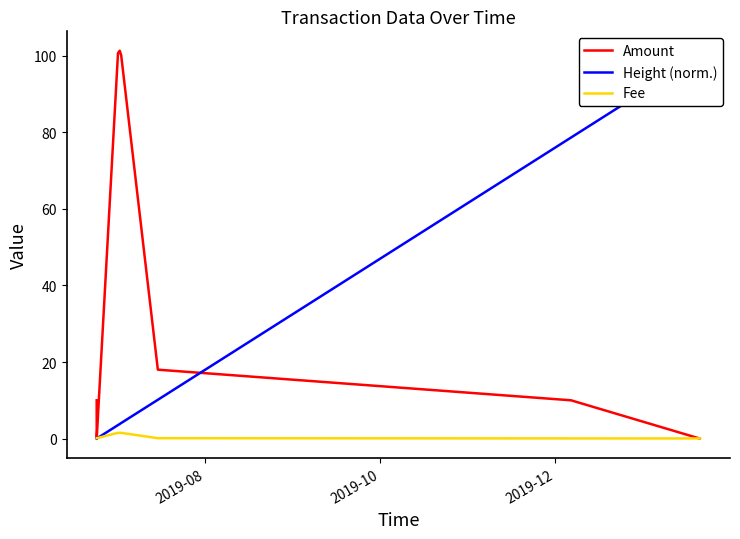

At which category does the chart reach its minimum across all series?

2019-10